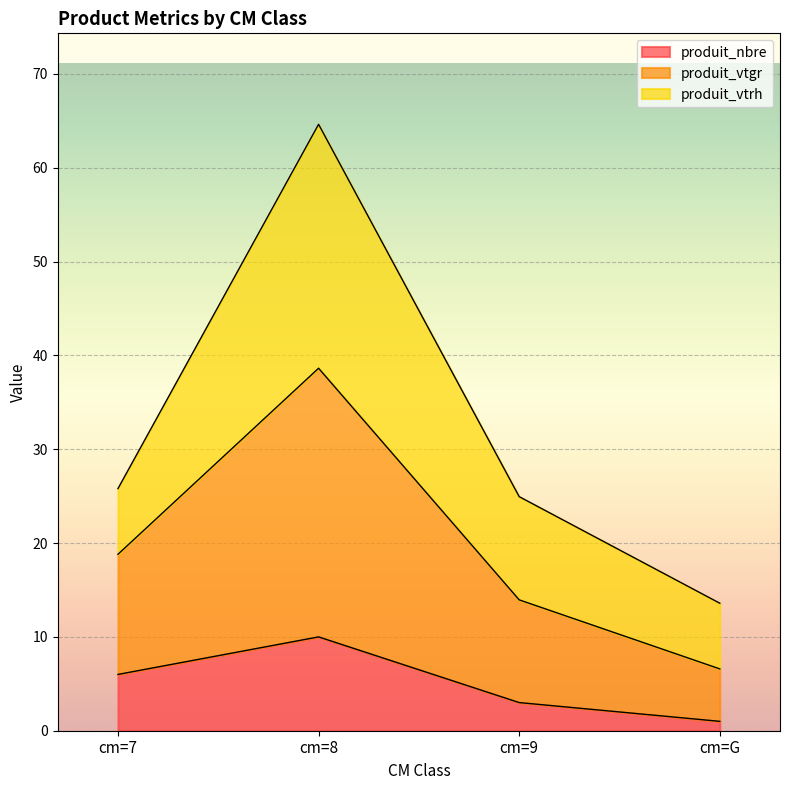

What is the maximum value for produit_nbre?

10.0